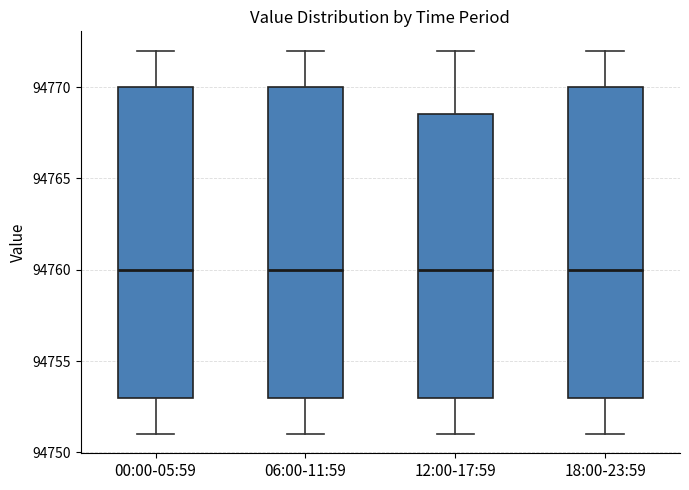

Where is the lower edge of the box for 12:00-17:59 on the y-axis? The values are not printed on the chart, so give them approximately, as read against the axis.

94753.0